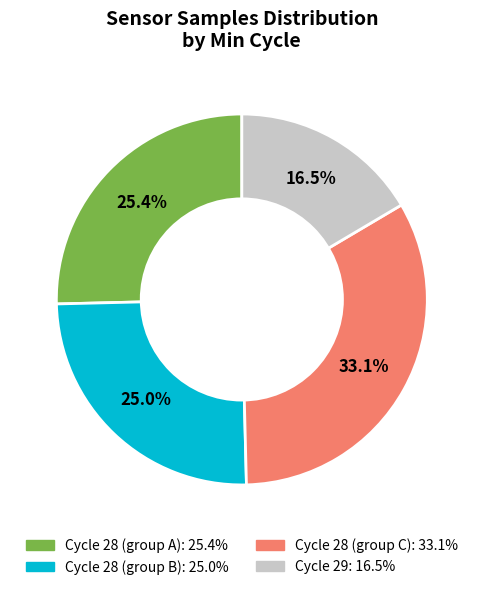

Does any single category account for the majority?

No